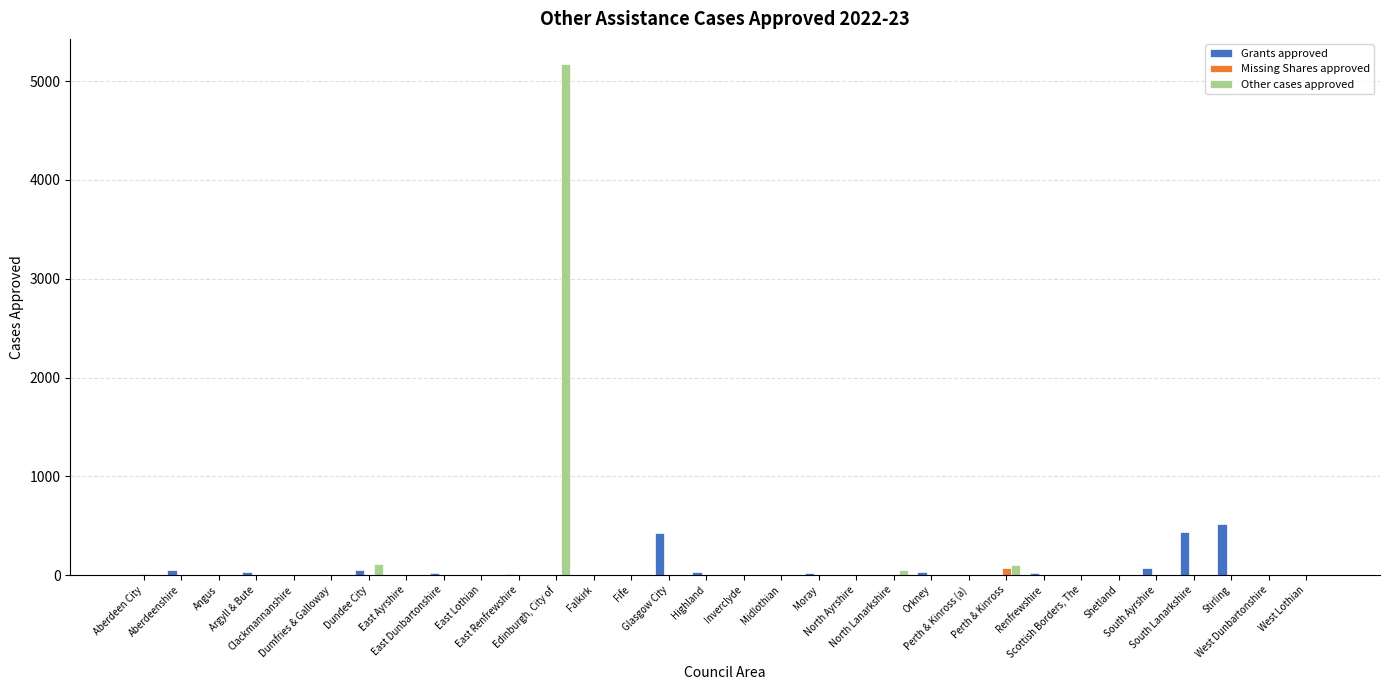

What is the sum of the Grants approved values at Stirling and Falkirk?

519